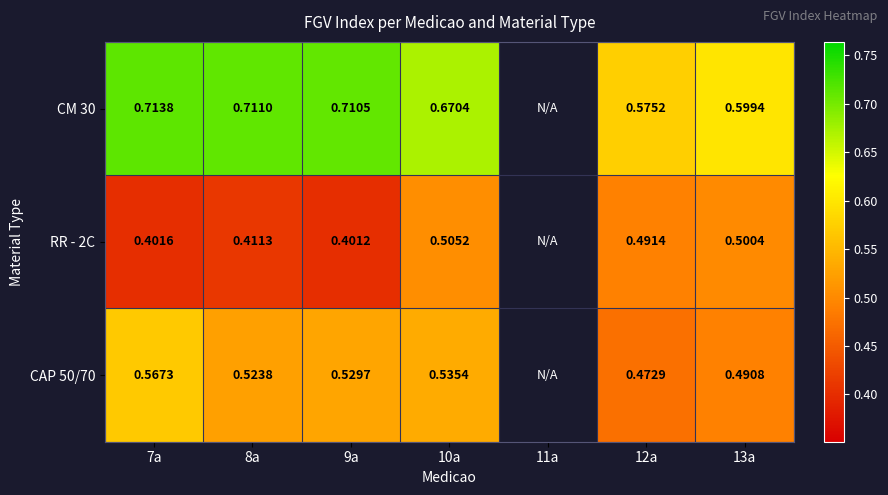

Is the value of CAP 50/70 at 7a greater than the value of RR - 2C at 7a?

Yes